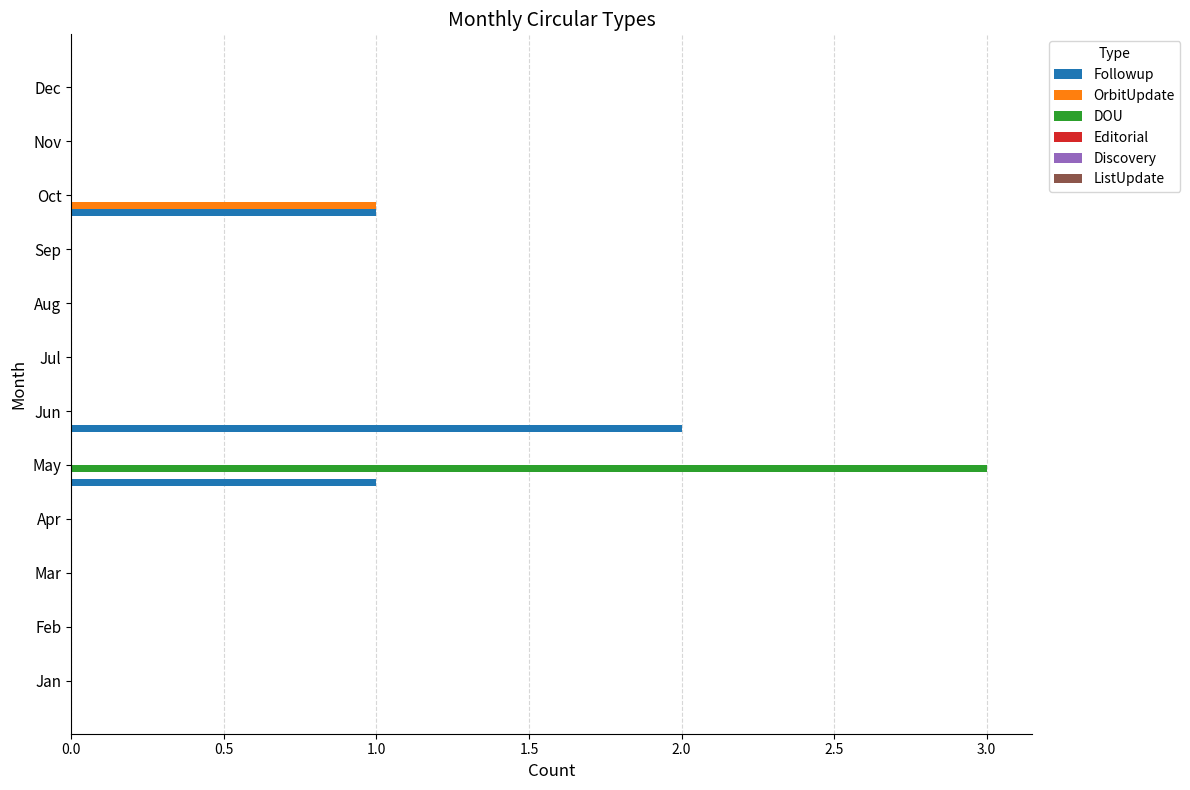

Count the number of data series in this chart.

3